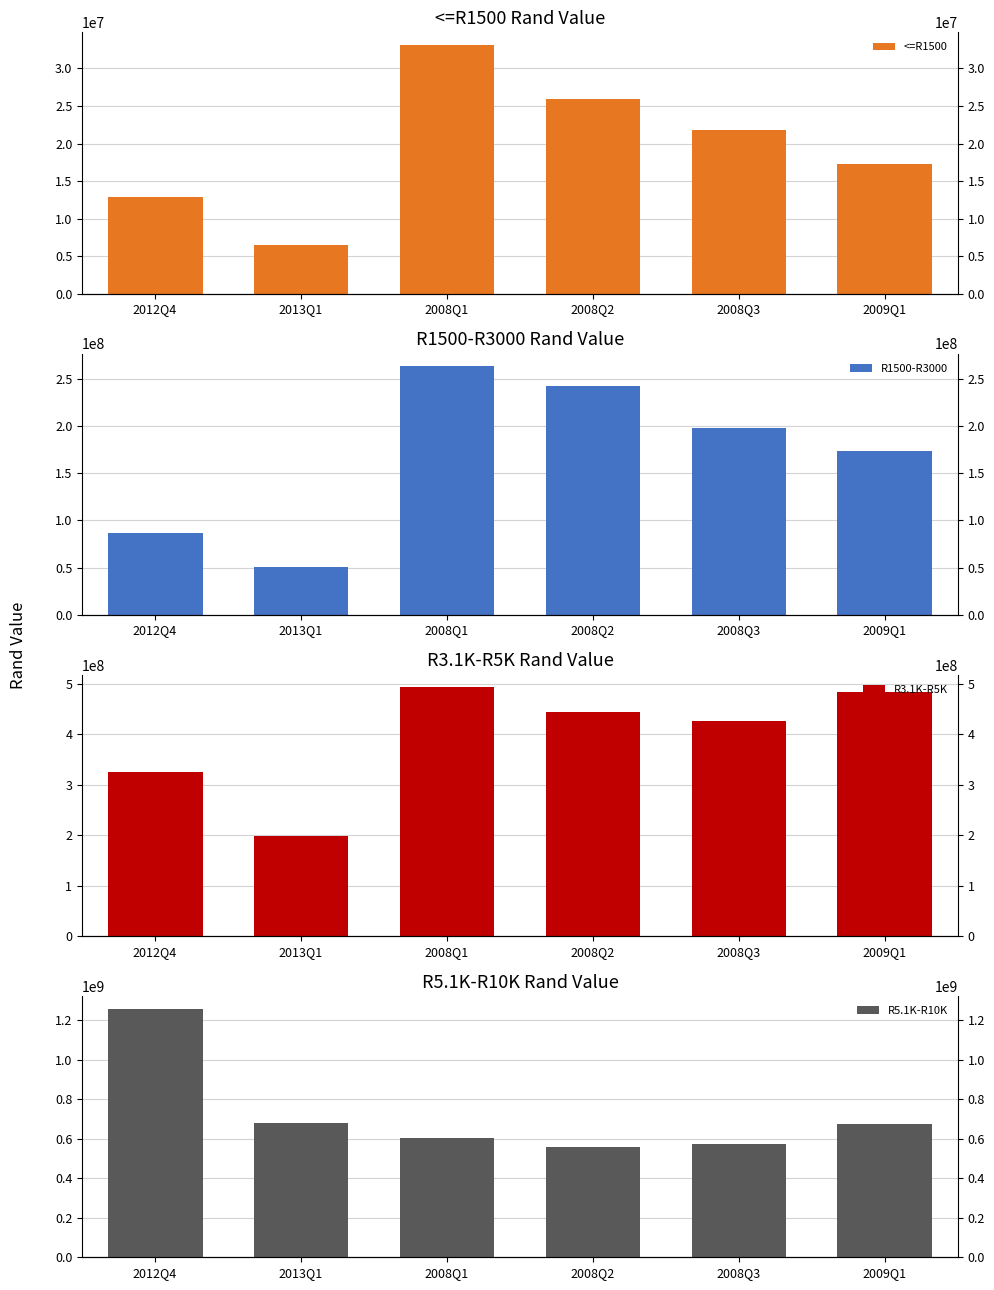

Is it true that R1500-R3000 equals 263701184 at 2008Q1?

True